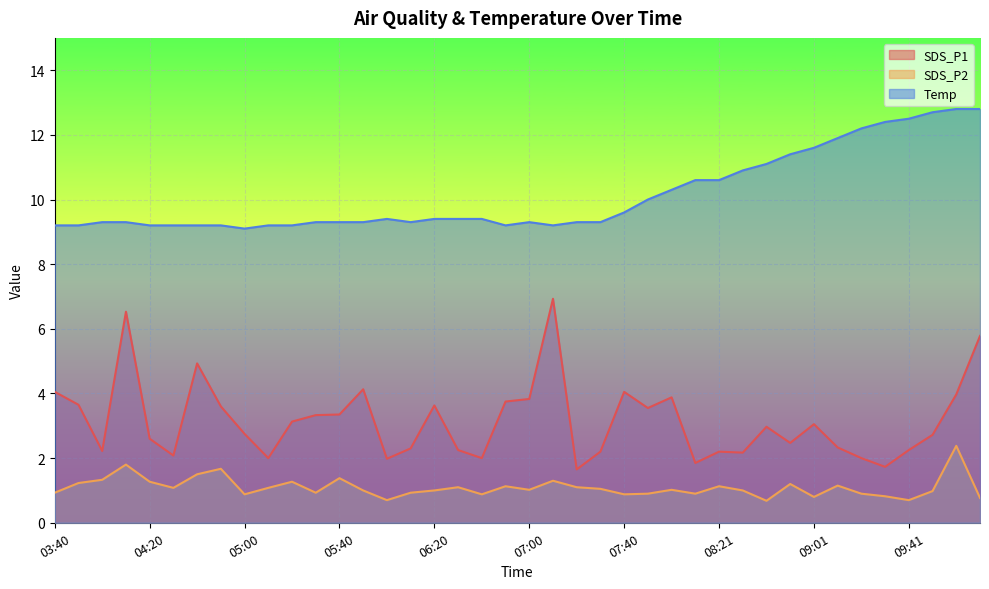

The value of Temp at 05:00 is 14.8. True or false?

False